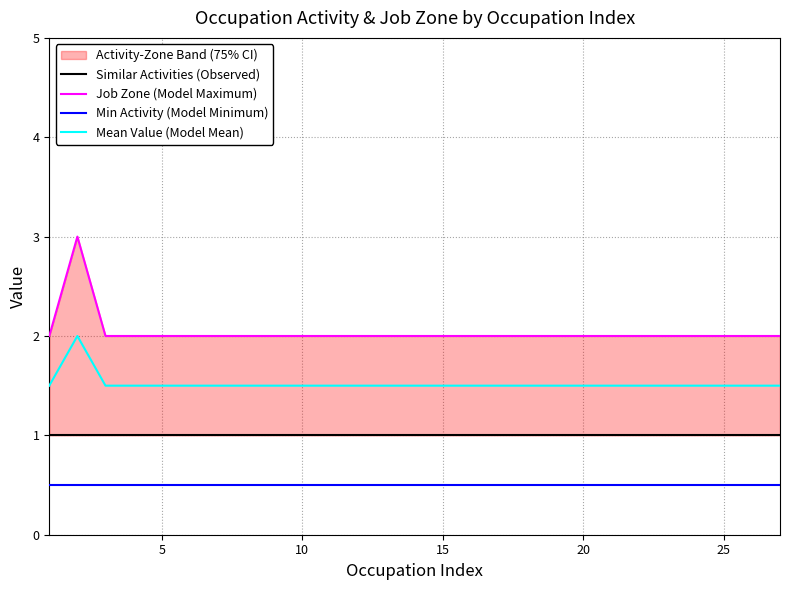

List the series in order of their overall mean, highest first.

Job Zone (Model Maximum), Mean Value (Model Mean), Similar Activities (Observed), Min Activity (Model Minimum)